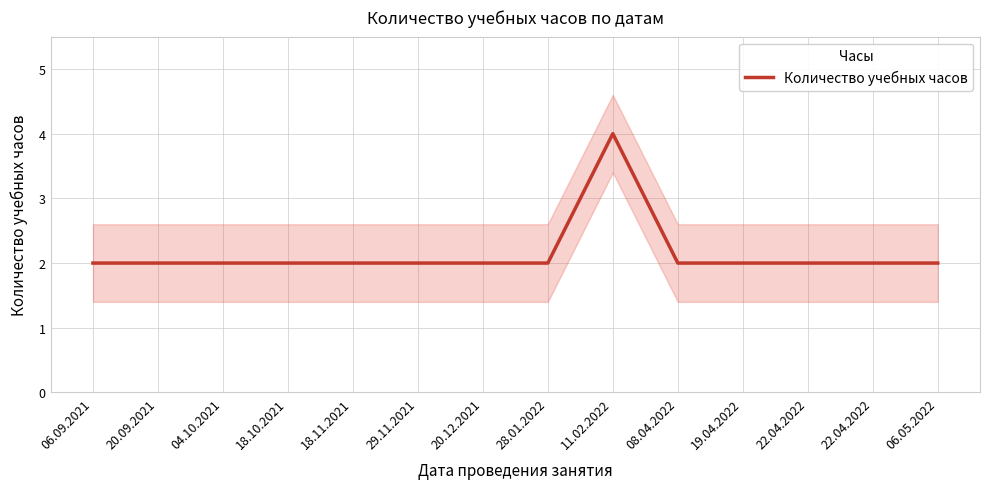

At which category does the chart reach its minimum across all series?

06.09.2021